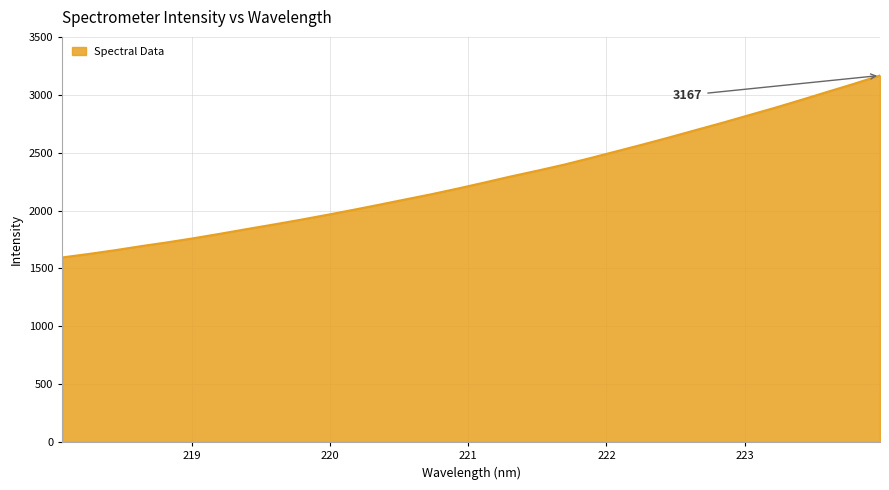

What is the sum of all values?

72792.6